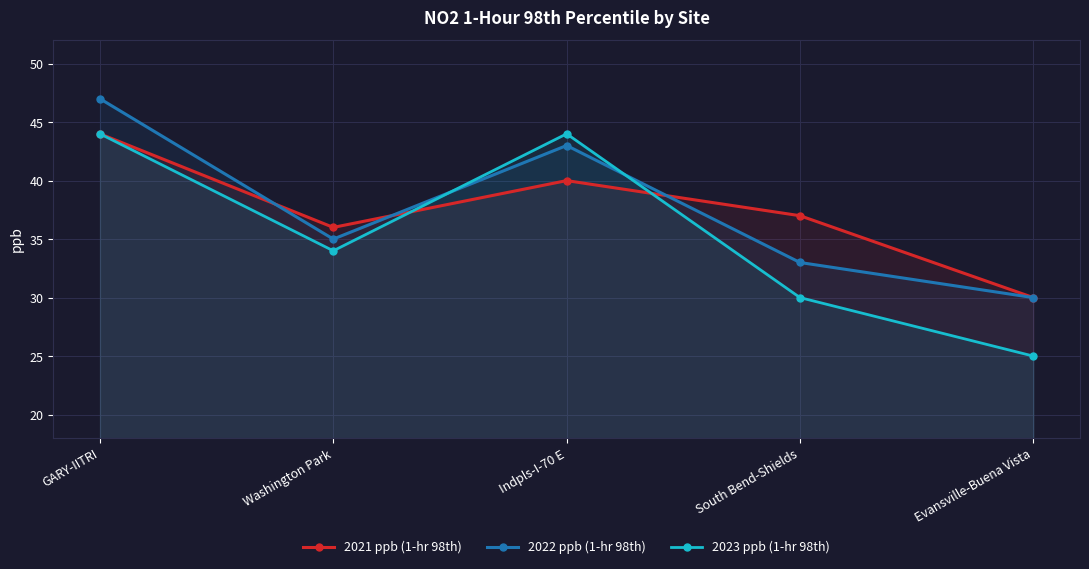

Which series ends up on top after the final intersection of 2022 ppb (1-hr 98th) and 2023 ppb (1-hr 98th)?

2022 ppb (1-hr 98th)